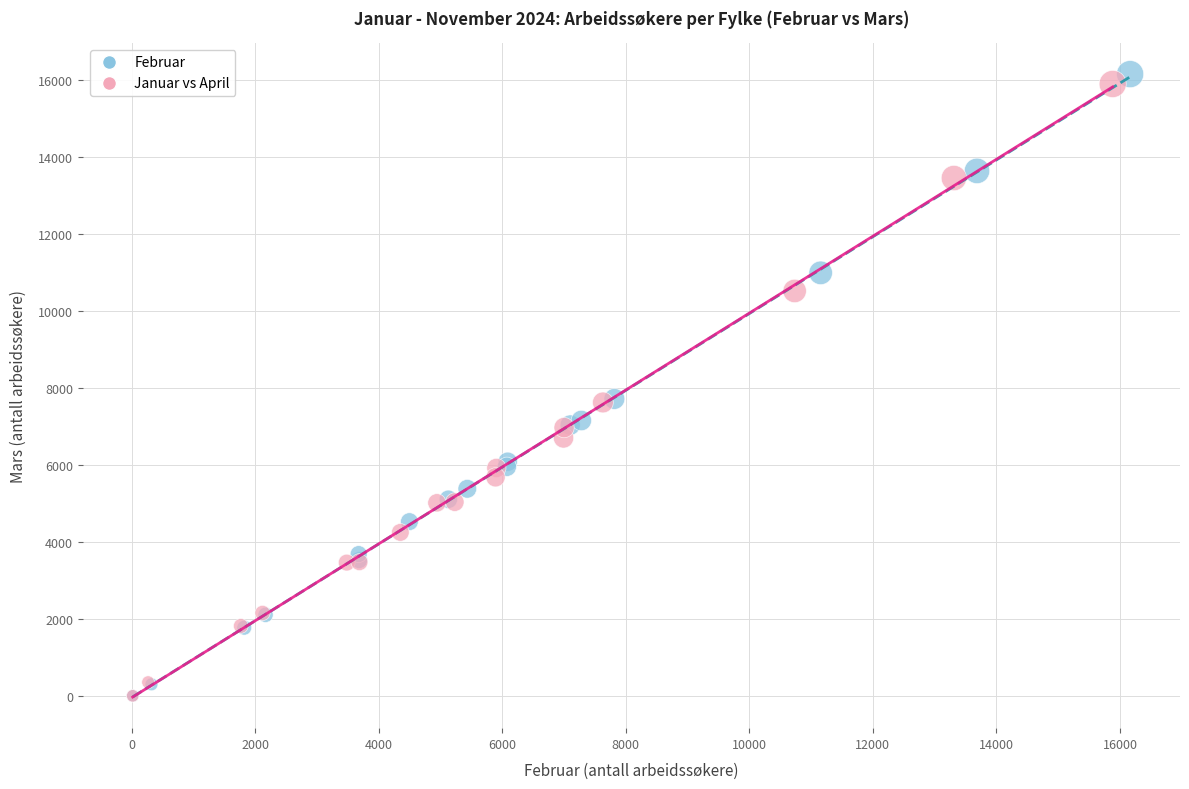

What are all the series names shown in the legend?

Februar, Januar vs April